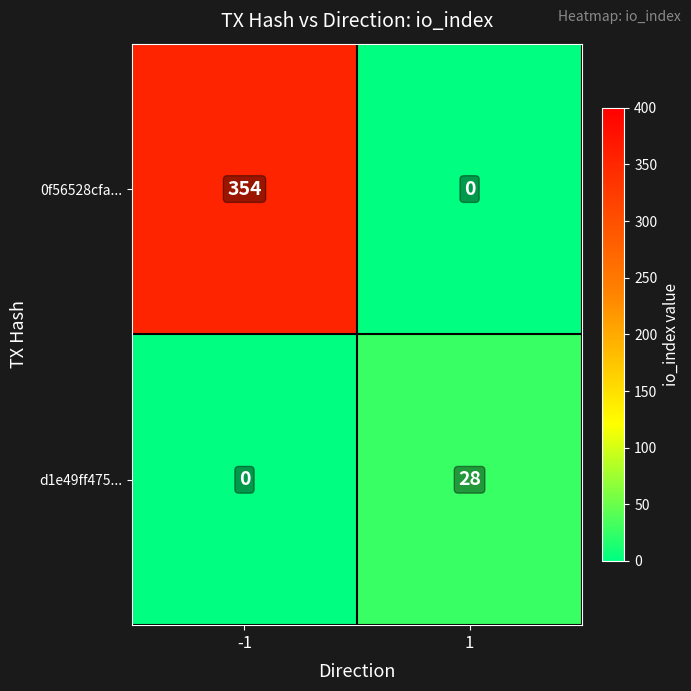

Is the value of 0f56528cfa... at -1 greater than the value of d1e49ff475... at 1?

Yes